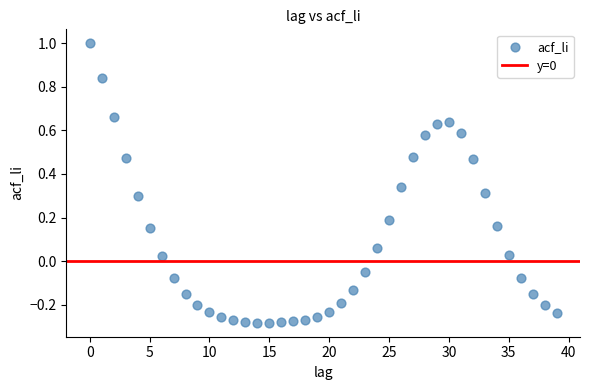

What is the range of Y values (max minus min)?

1.3